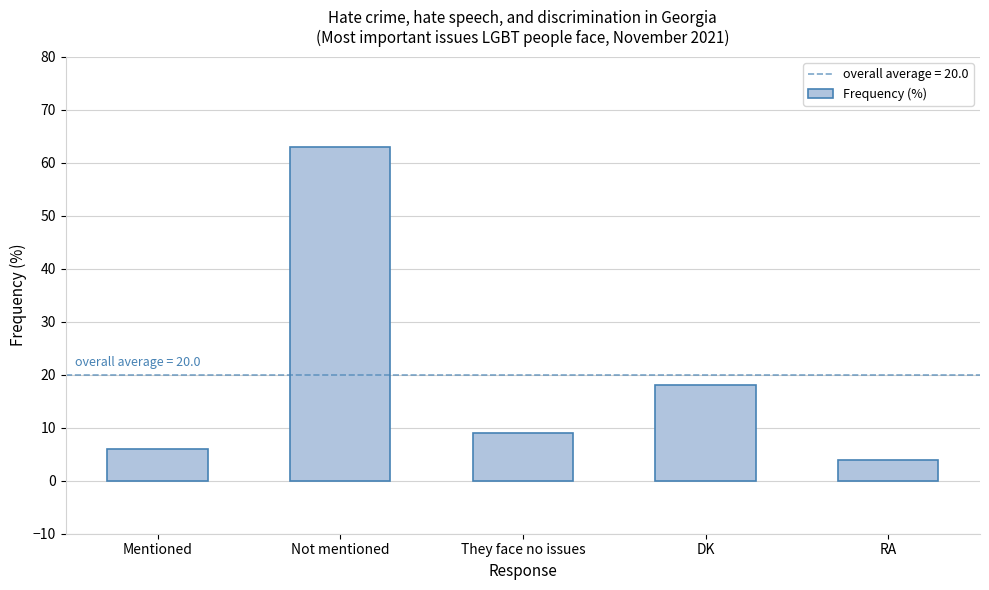

How many distinct data groups are displayed?

1